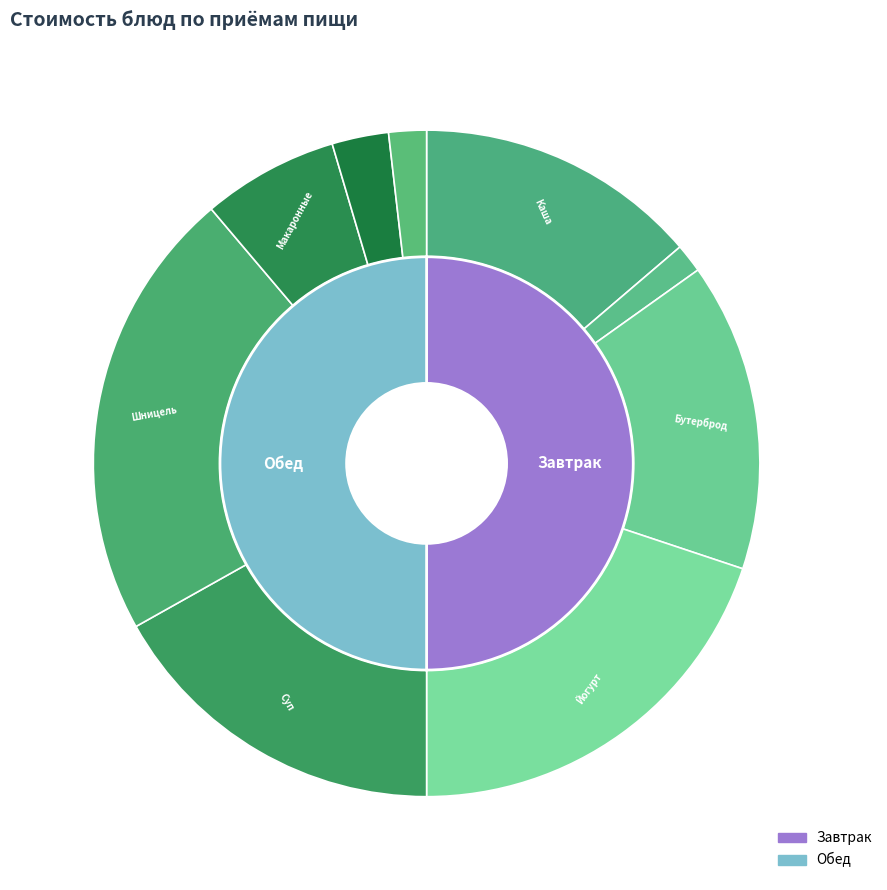

Which slice is the smallest?

Чай с сахаром